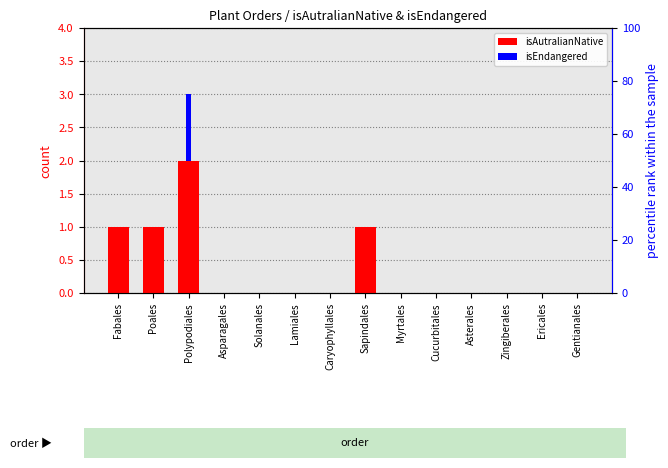

Is it true that isEndangered equals 0 at Sapindales?

True